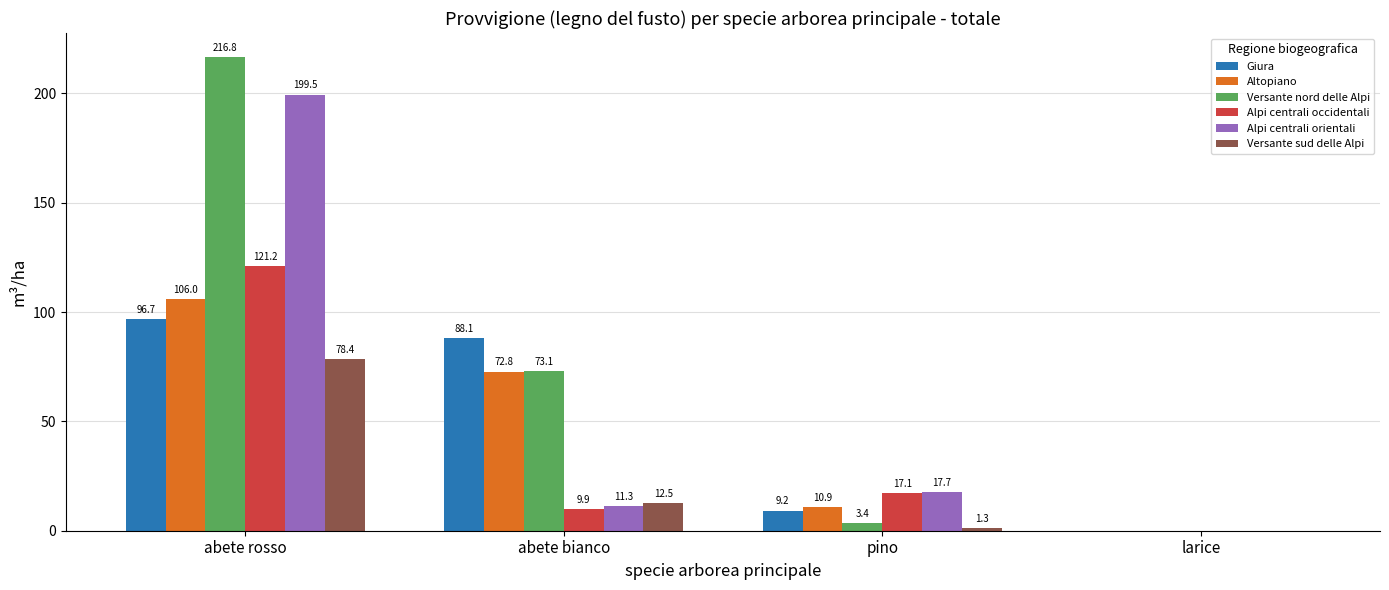

What is the highest value of the Versante sud delle Alpi series?

78.4